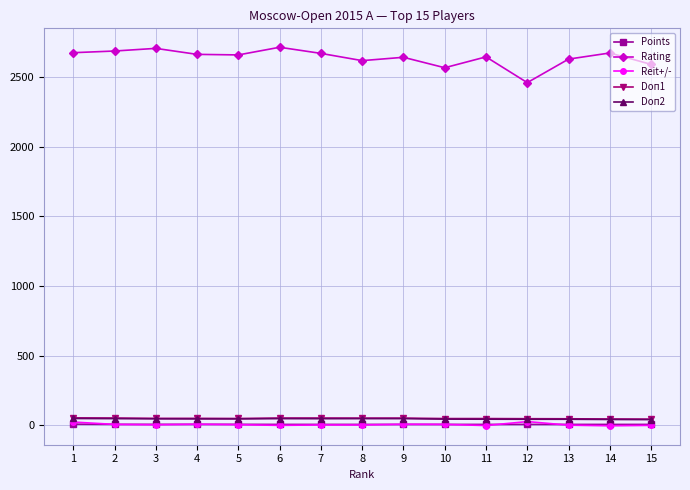

The value of Rating at 5 is 4119.7. True or false?

False